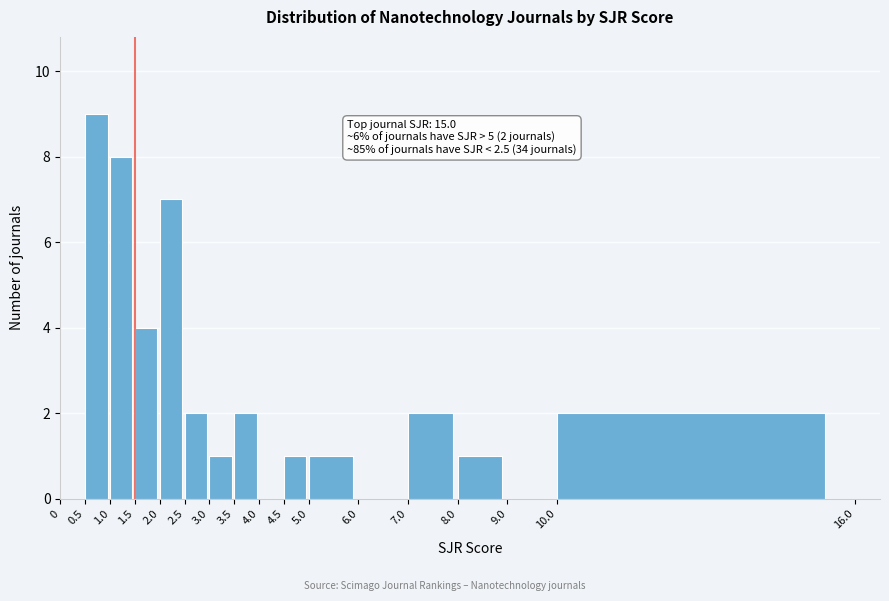

Which range on the x-axis has the tallest bar?

0.5 to 1.0